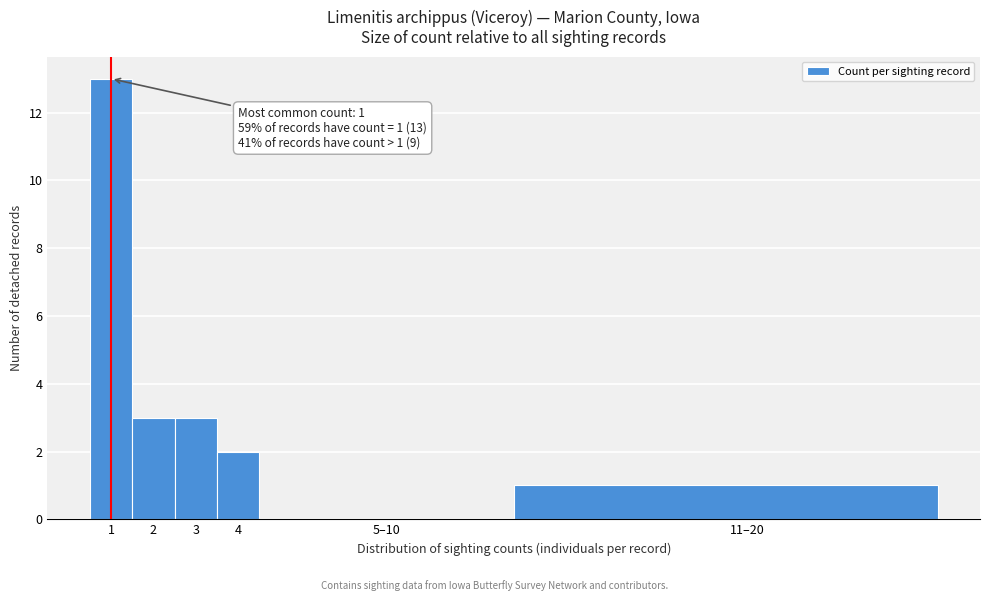

Reading left to right, list all the values displayed in this chart.

1=13	2=3	3=3	4=2	5–10=0	11–20=1